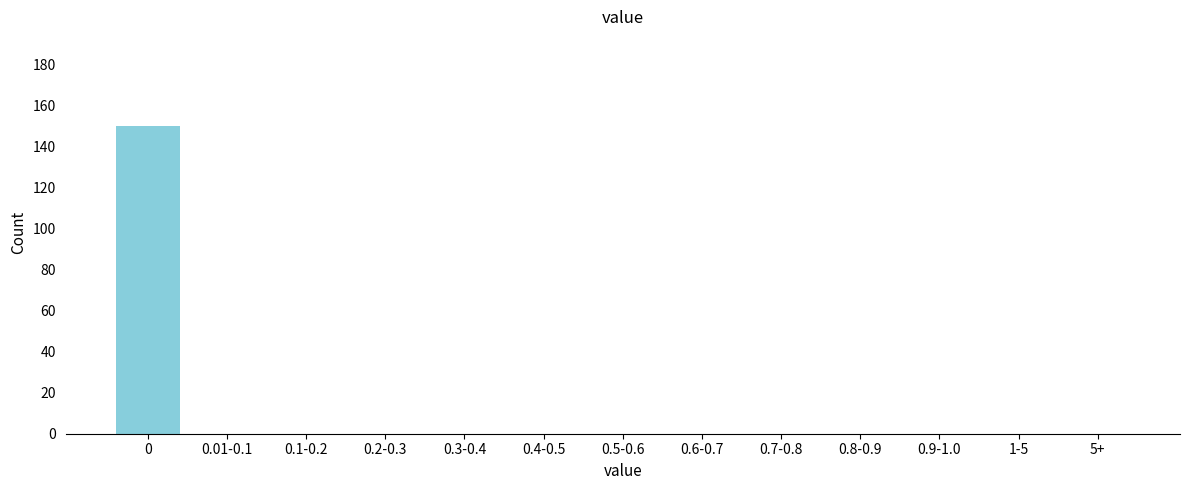

Reading left to right, what are all the values shown in this chart?

0=150	0.01-0.1=0	0.1-0.2=0	0.2-0.3=0	0.3-0.4=0	0.4-0.5=0	0.5-0.6=0	0.6-0.7=0	0.7-0.8=0	0.8-0.9=0	0.9-1.0=0	1-5=0	5+=0